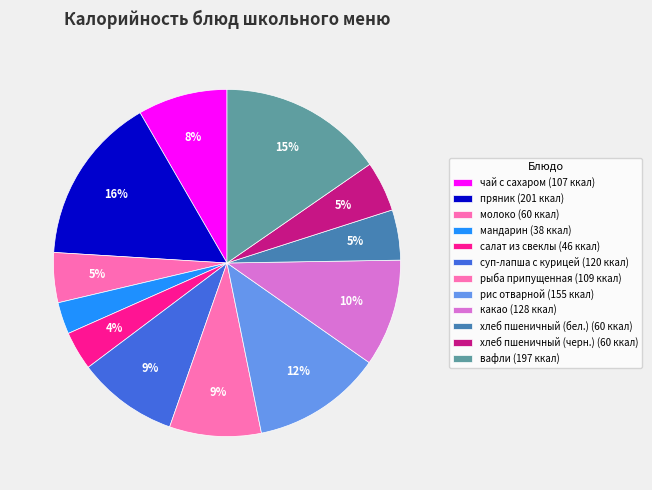

How many segments does this pie chart have?

12